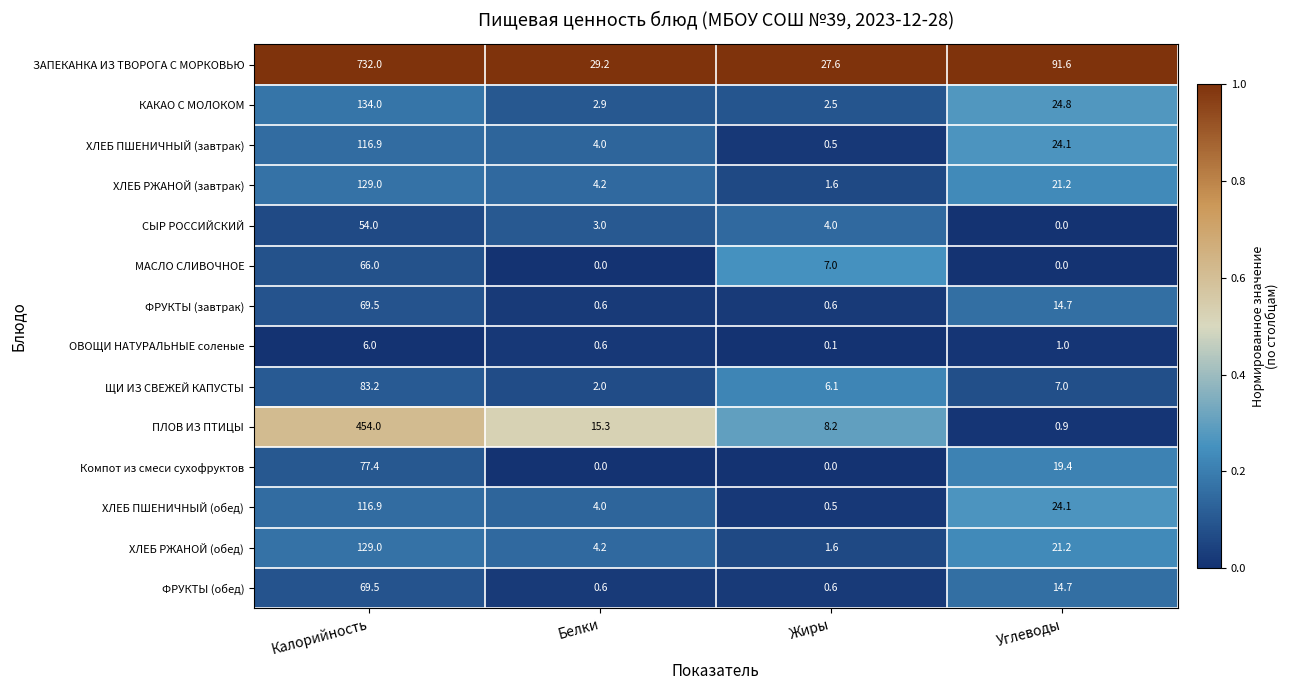

Between Калорийность and Углеводы, which series saw the biggest shift?

ЗАПЕКАНКА ИЗ ТВОРОГА С МОРКОВЬЮ